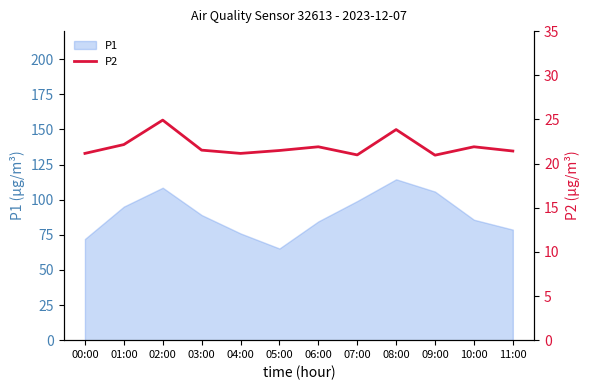

Does the chart display data point markers on the line(s)?

No